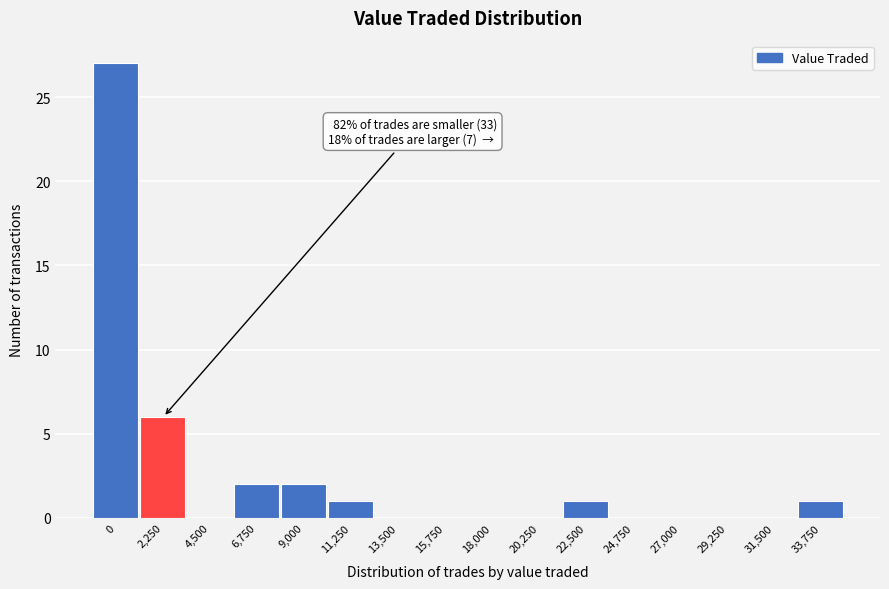

Reading left to right, what are all the values shown in this chart?

0=27	2,250=6	4,500=0	6,750=2	9,000=2	11,250=1	13,500=0	15,750=0	18,000=0	20,250=0	22,500=1	24,750=0	27,000=0	29,250=0	31,500=0	33,750=1